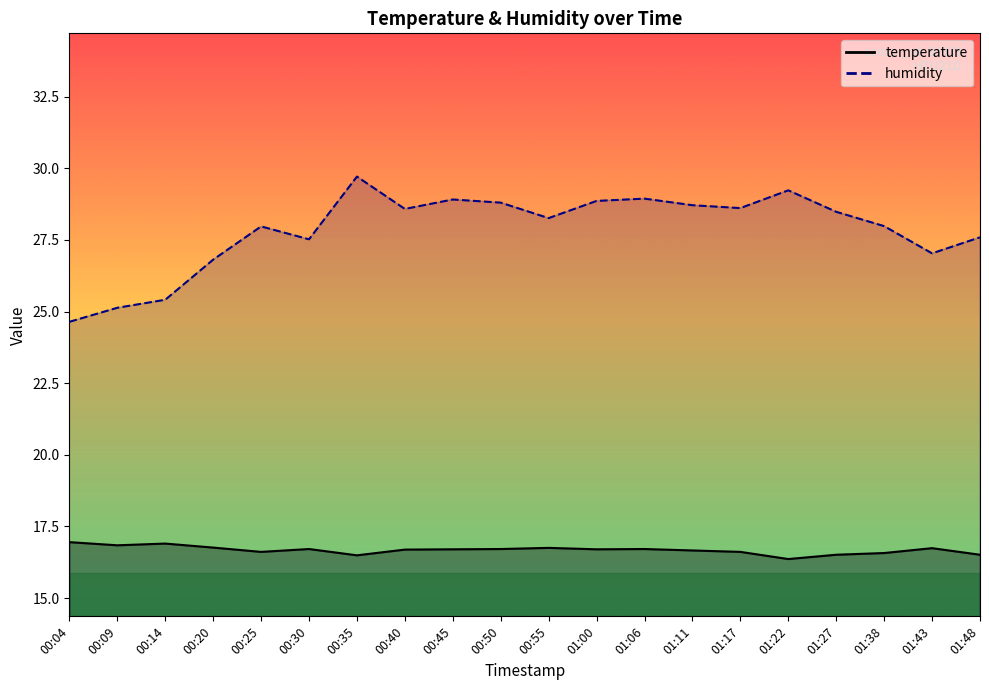

True or false: temperature and humidity intersect in this chart.

False